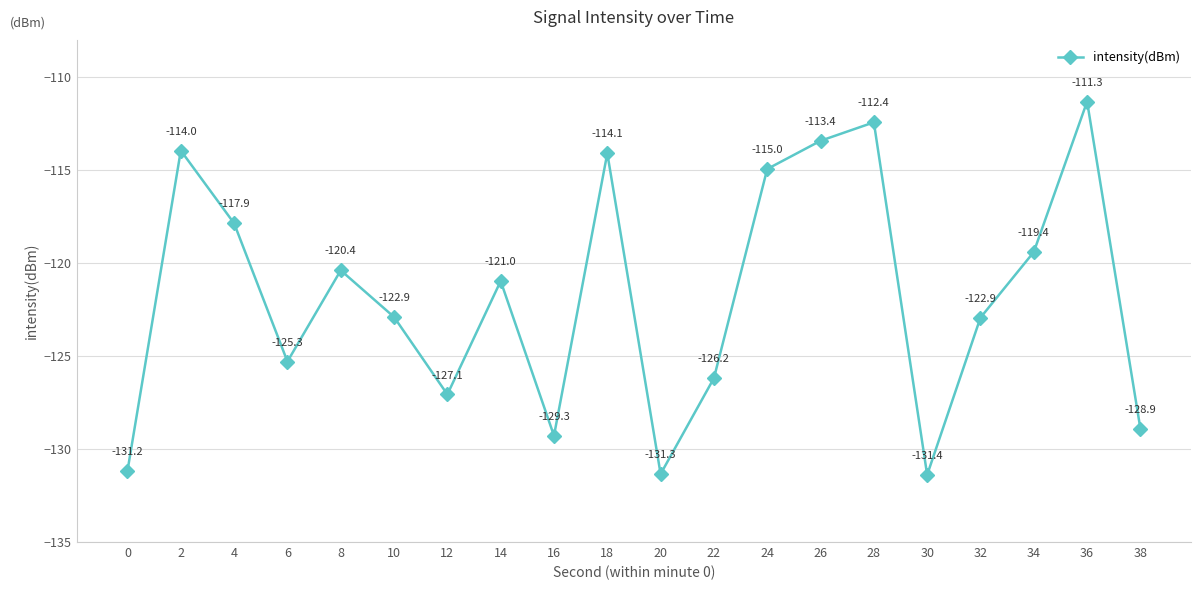

What is the smallest value displayed?

-131.4